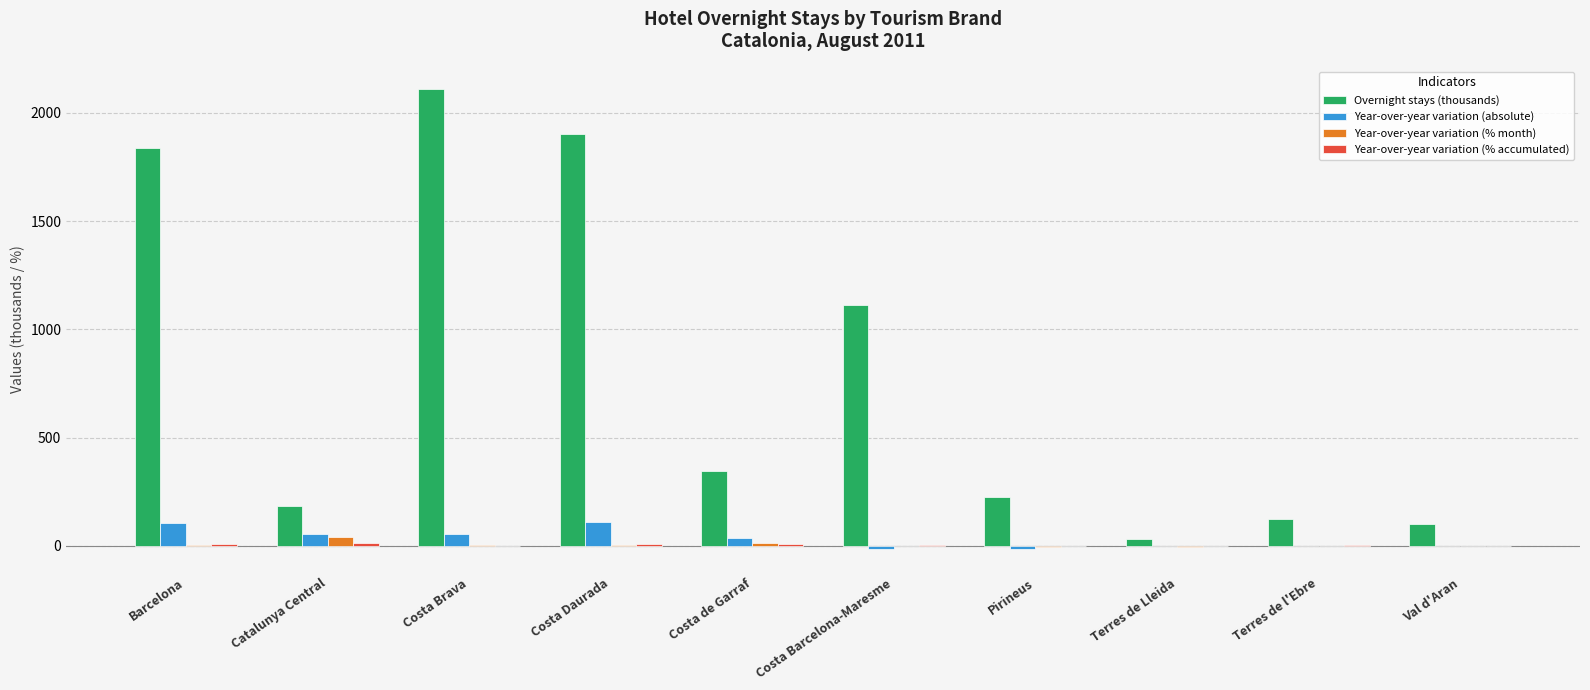

At which label does Overnight stays (thousands) reach its peak?

Costa Brava